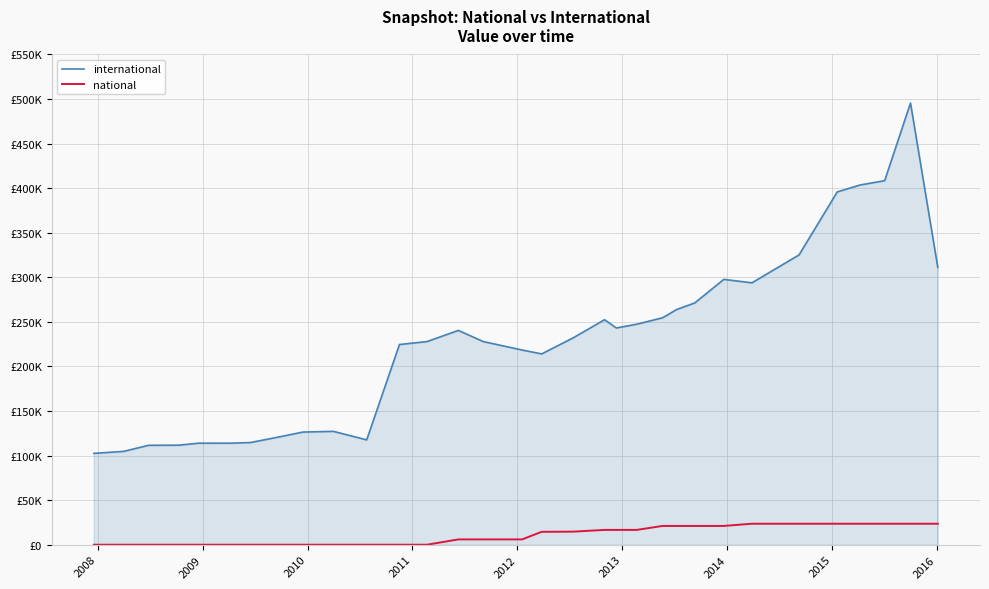

Reading left to right, transcribe all the data shown in this chart.

international: 102479	104716	111541	111649	113910	113895	114639	120974	126376	127169	117628	224603	227896	240424	227889	218422	214055	231949	252433	243147	247378	254587	263877	271258	297677	293848	325118	395813	403627	408415	495514	311072
national: 0	0	0	0	0	0	0	0	0	0	0	0	0	5946	5946	5946	14471	14633	16610	16610	16610	21057	21057	21057	21057	23542	23542	23542	23542	23542	23542	23542